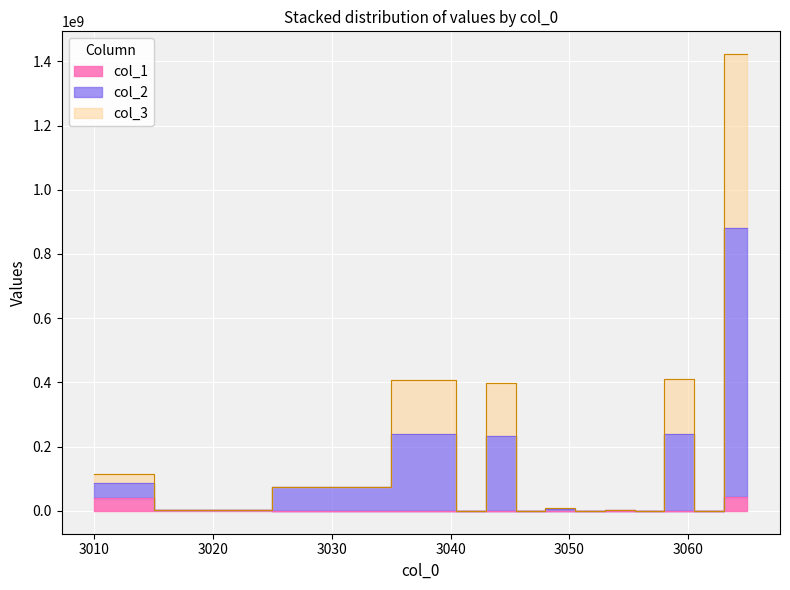

Which label corresponds to the smallest value in the chart?

3030